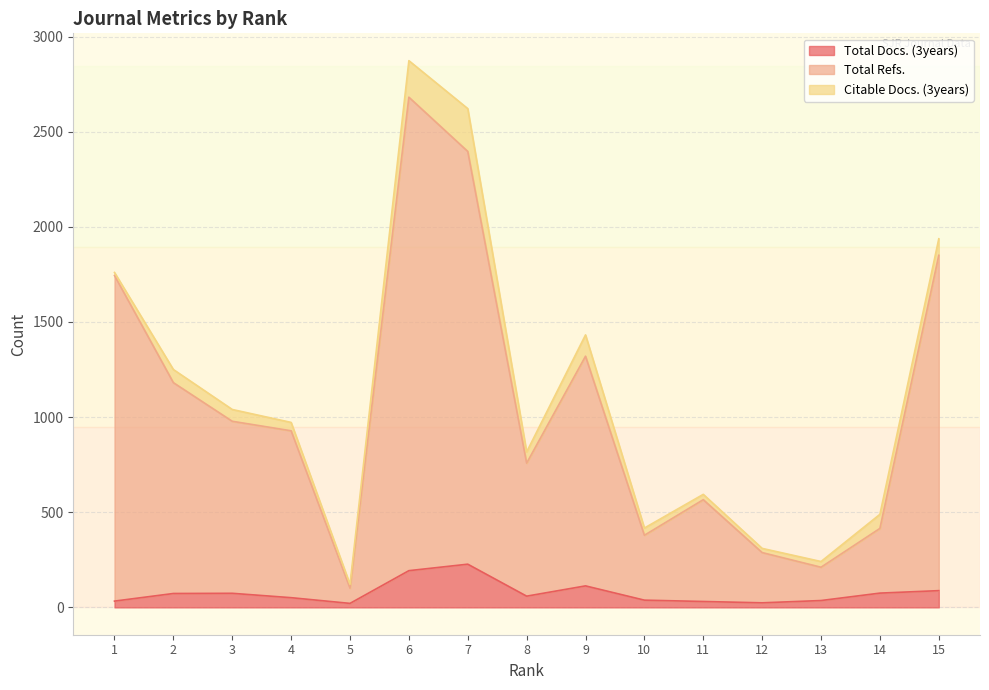

Is the value of Total Docs. (3years) at 13 greater than the value of Total Refs. at 8?

No